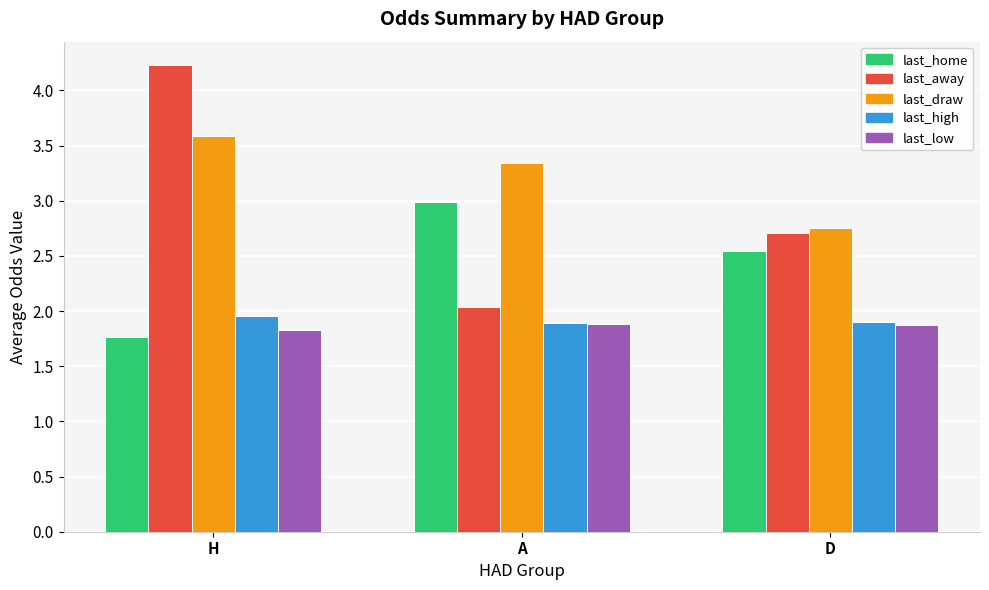

What is the difference between the maximum and second lowest values in the last_home series?

0.4